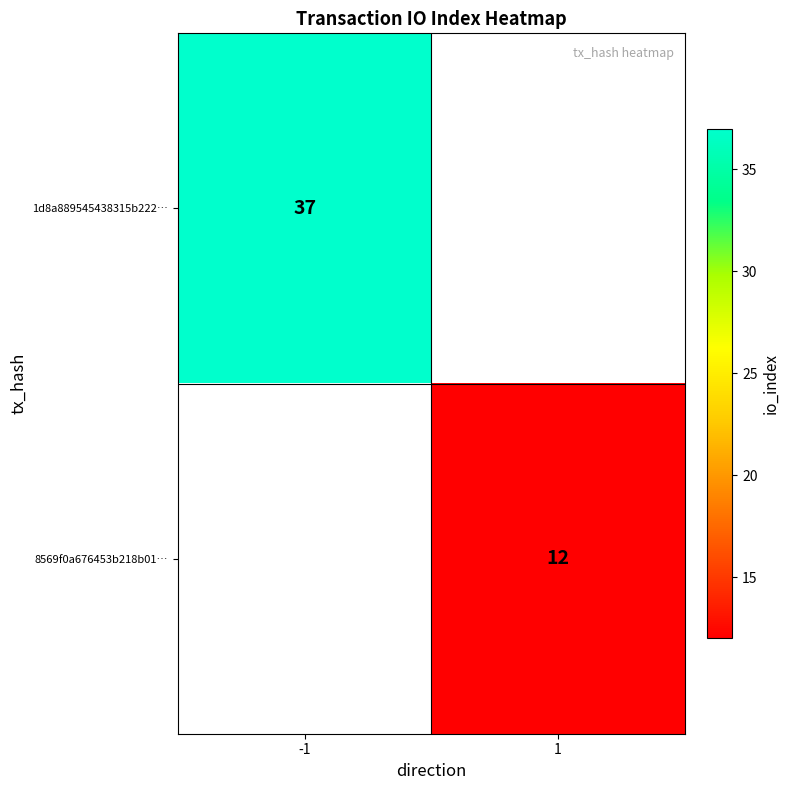

The 8569f0a676453b218b01… series shows 7 at 1. True or false?

False